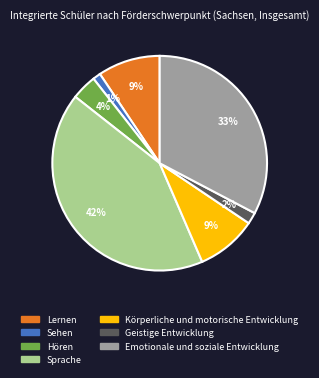

How many segments does this pie chart have?

7